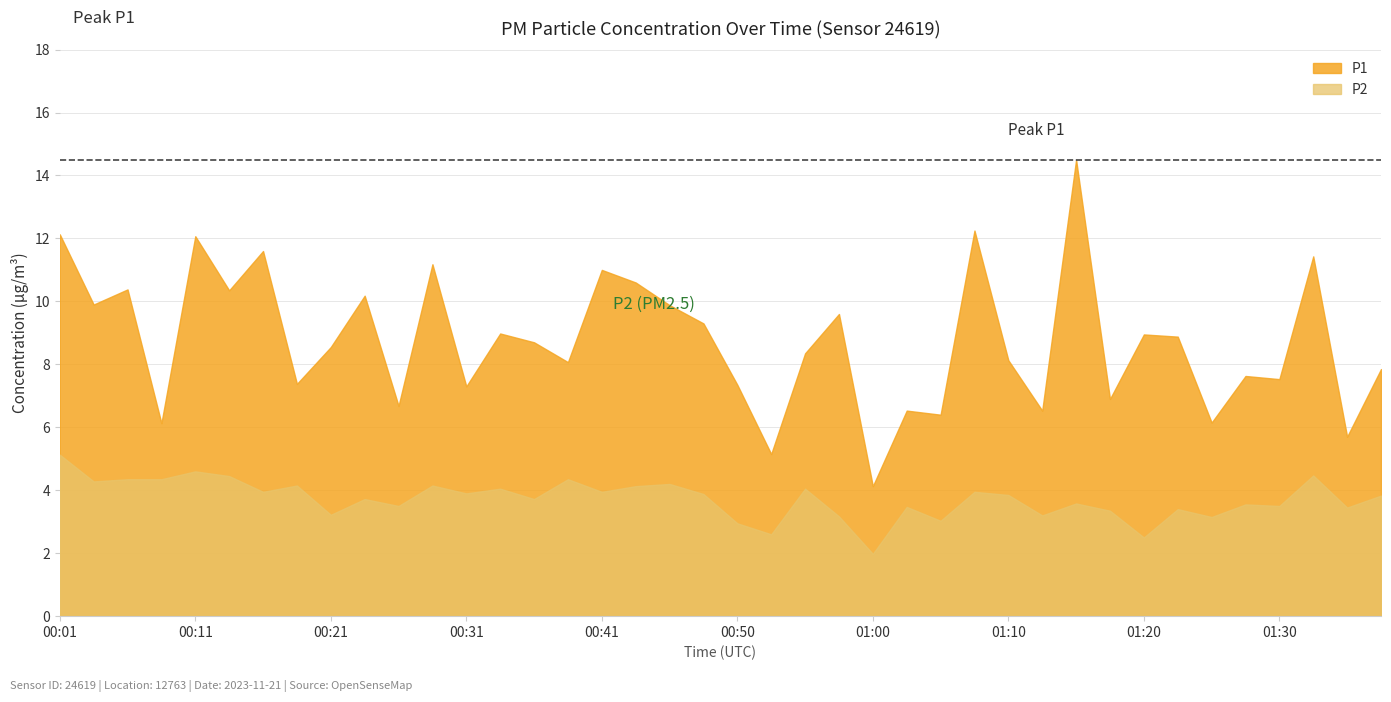

Which category has the highest value in the P2 series?

00:01